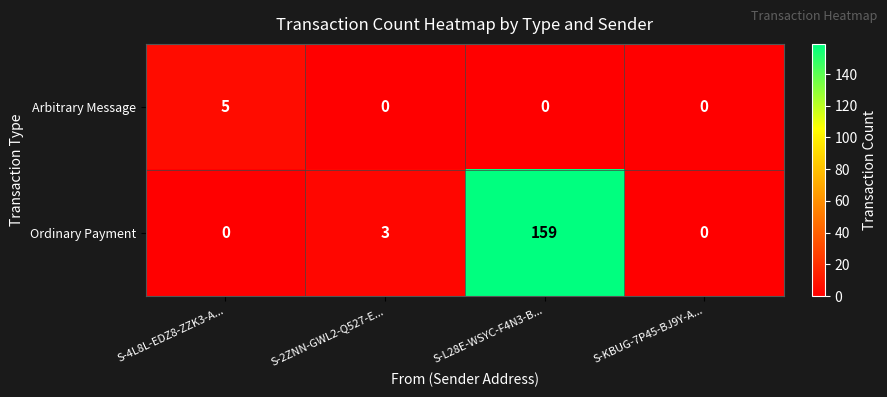

What is the sum of all Arbitrary Message values?

5